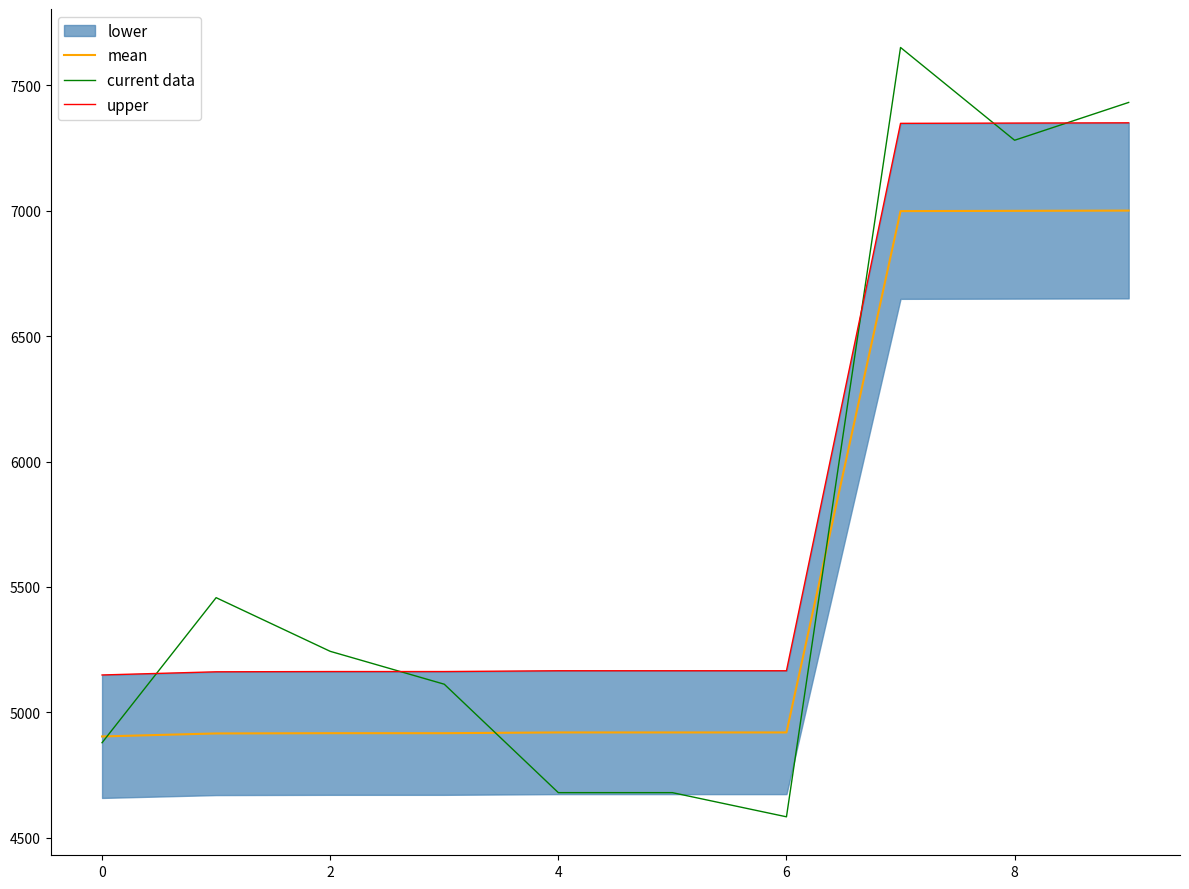

What is the difference between the maximum and second lowest values in the upper series?

2189.2